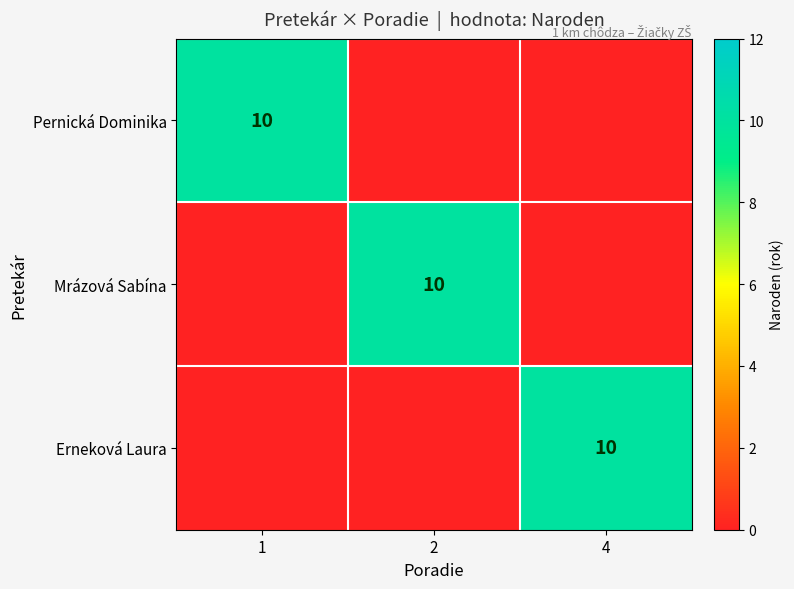

At how many categories does at least one series exceed 2?

3